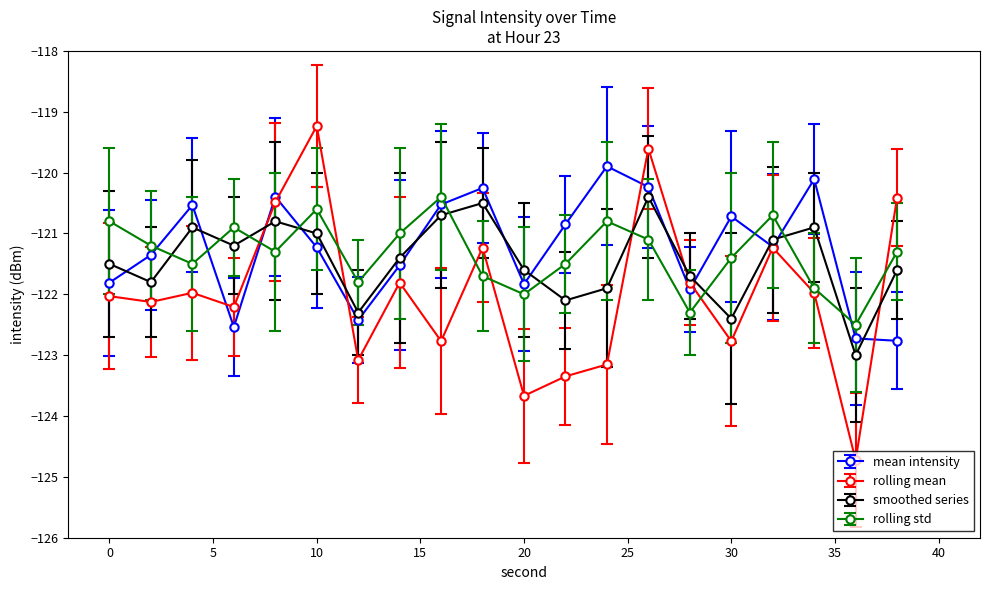

True or false: smoothed series and mean intensity intersect in this chart.

True